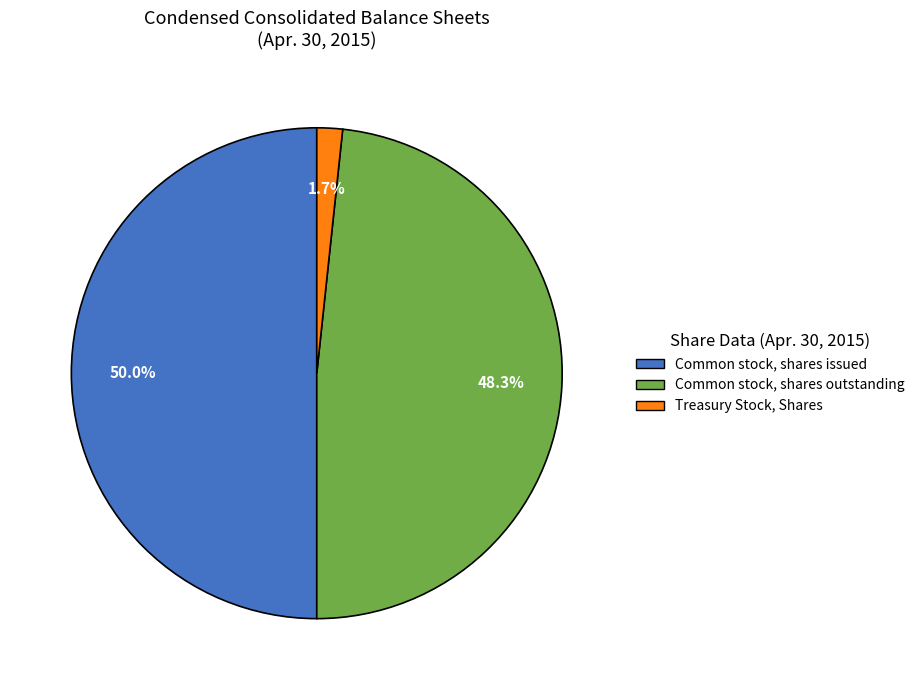

How many slices are in this pie chart?

3